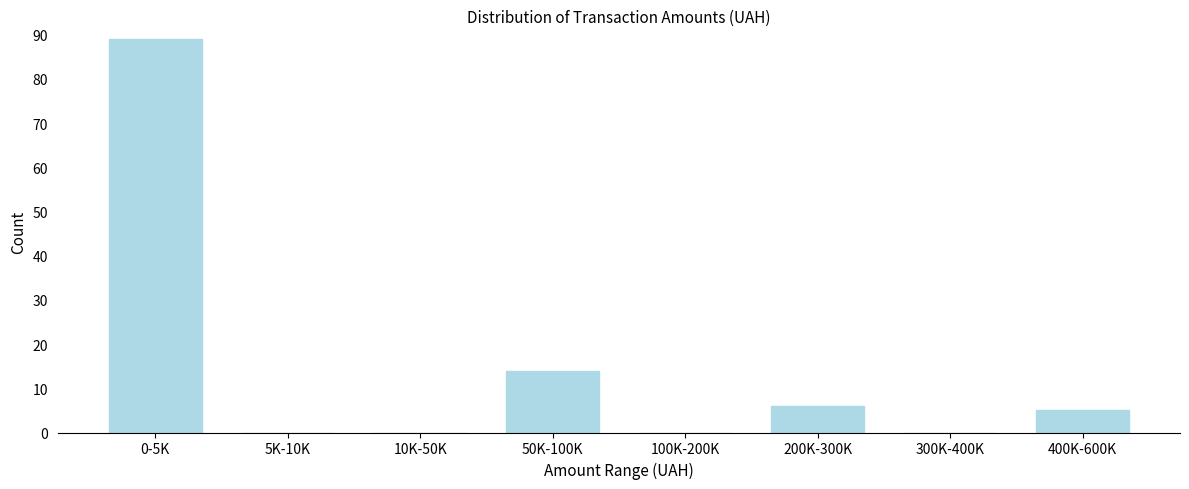

Reading left to right, what are all the values shown in this chart?

0-5K=89	5K-10K=0	10K-50K=0	50K-100K=14	100K-200K=0	200K-300K=6	300K-400K=0	400K-600K=5